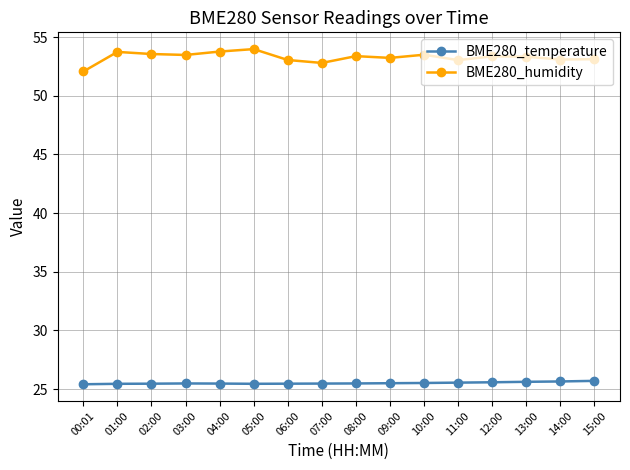

List the series in order of their peak value, highest first.

BME280_humidity, BME280_temperature